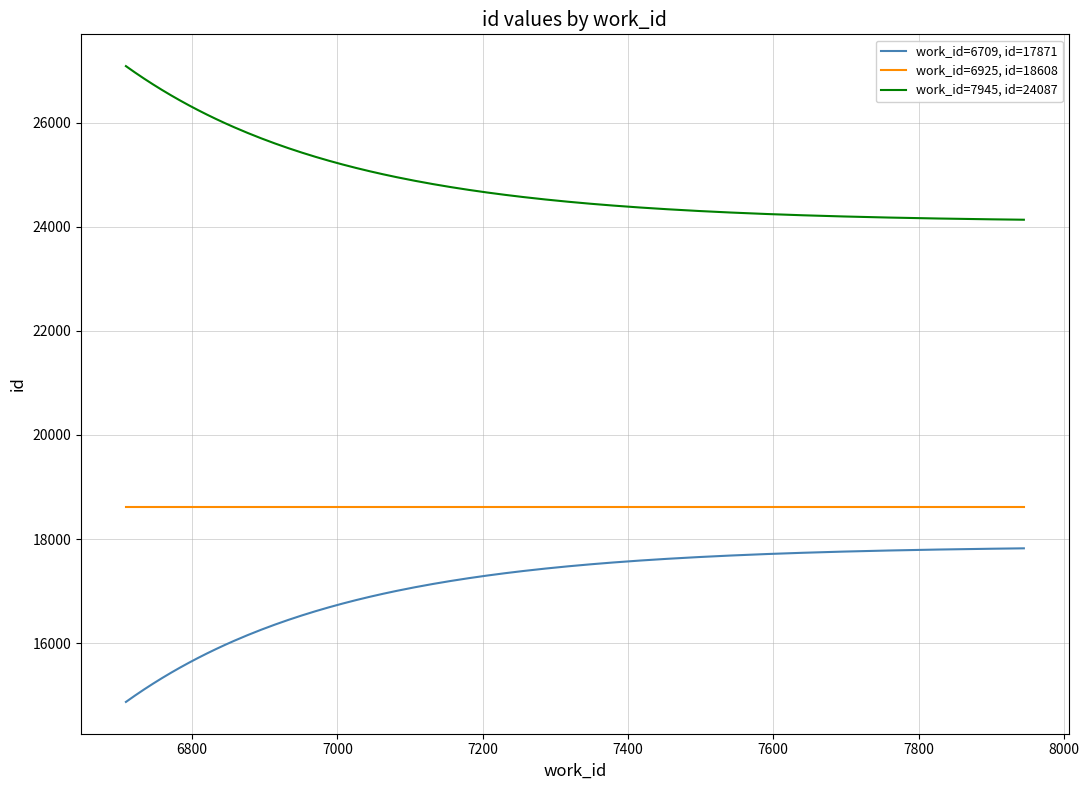

What is the greatest value displayed?

27087.0